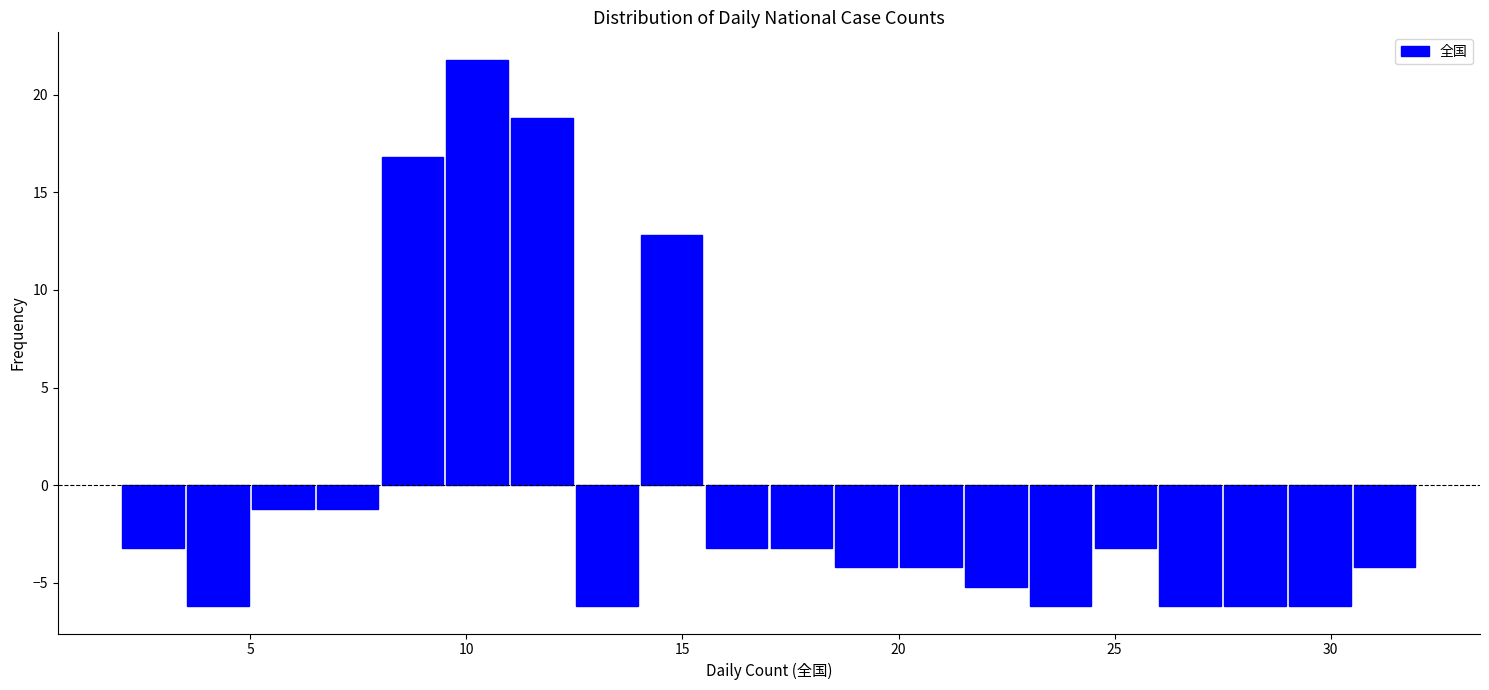

Around what value on the x-axis is the tallest bar? Give the approximate position of its centre, as read against the axis.

10.5